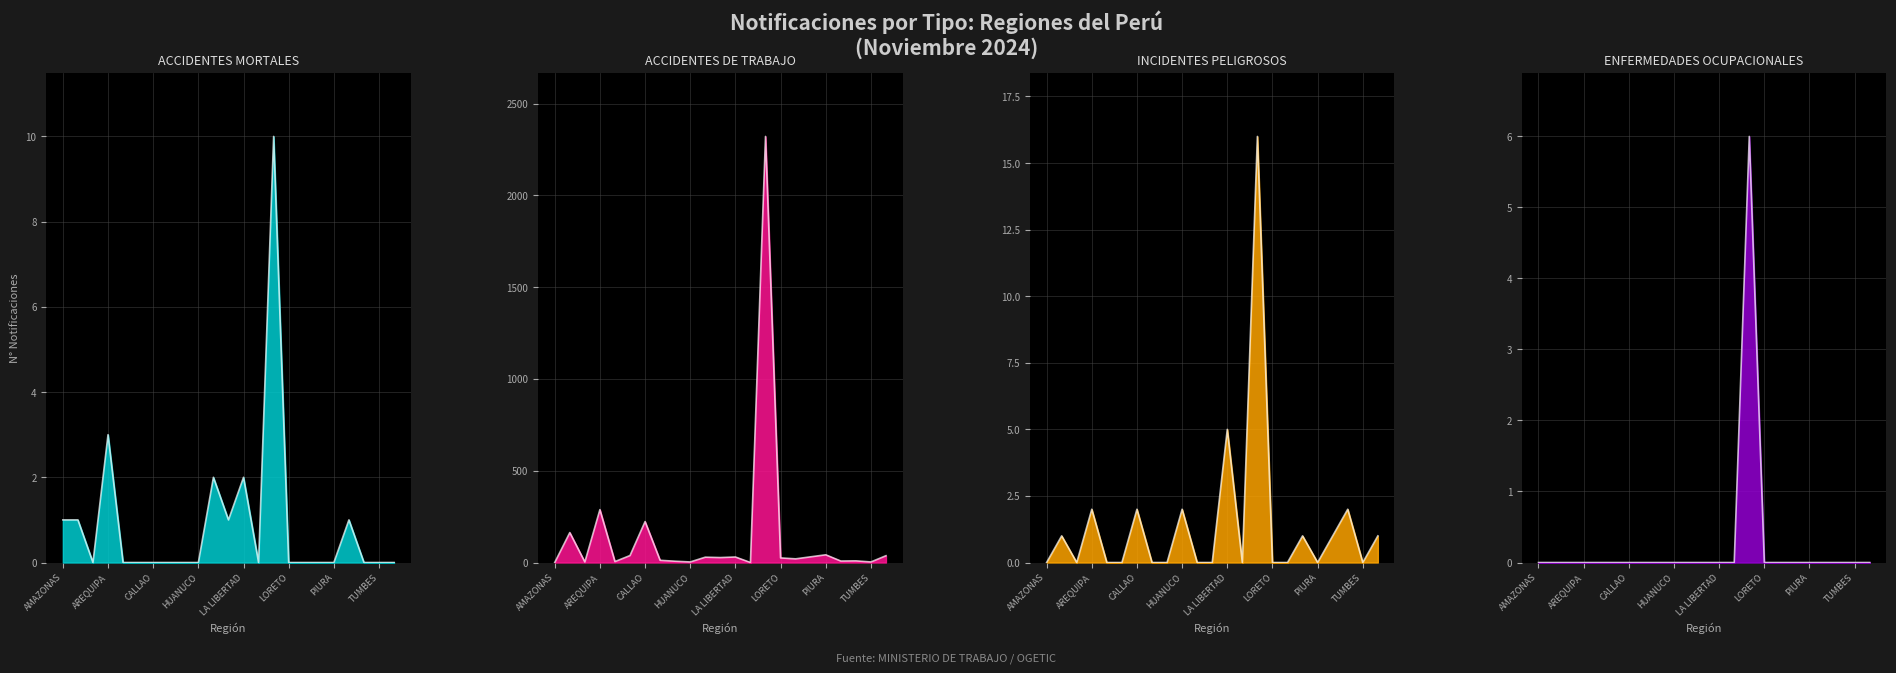

What is the difference between the highest and lowest values at HUANCAVELICA?

7